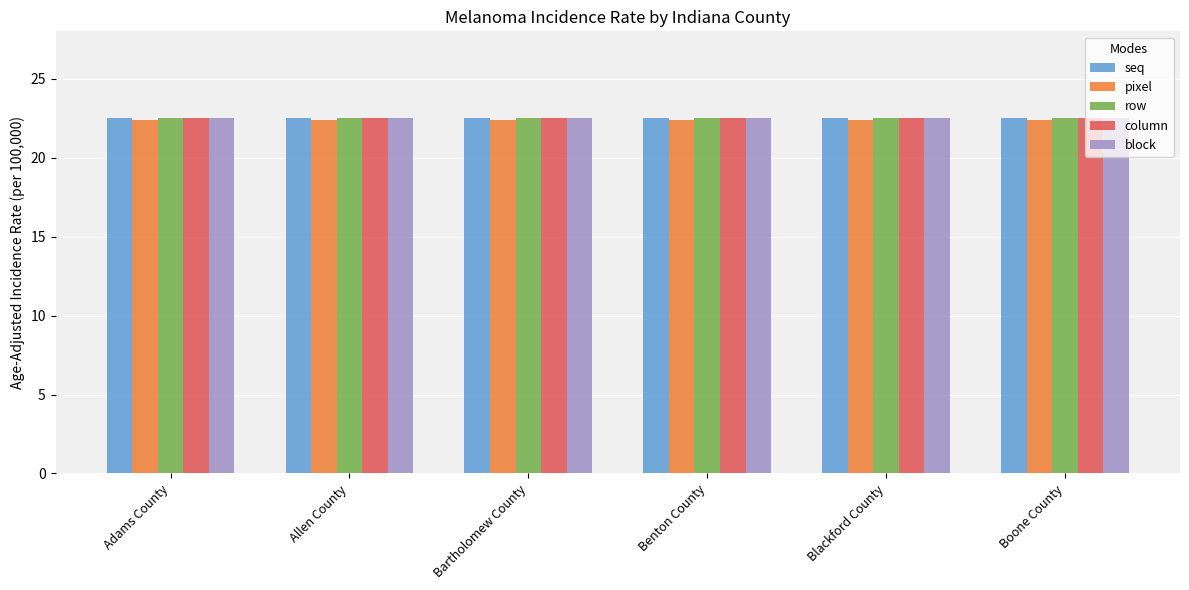

The value of pixel at Adams County is 22.4. True or false?

True